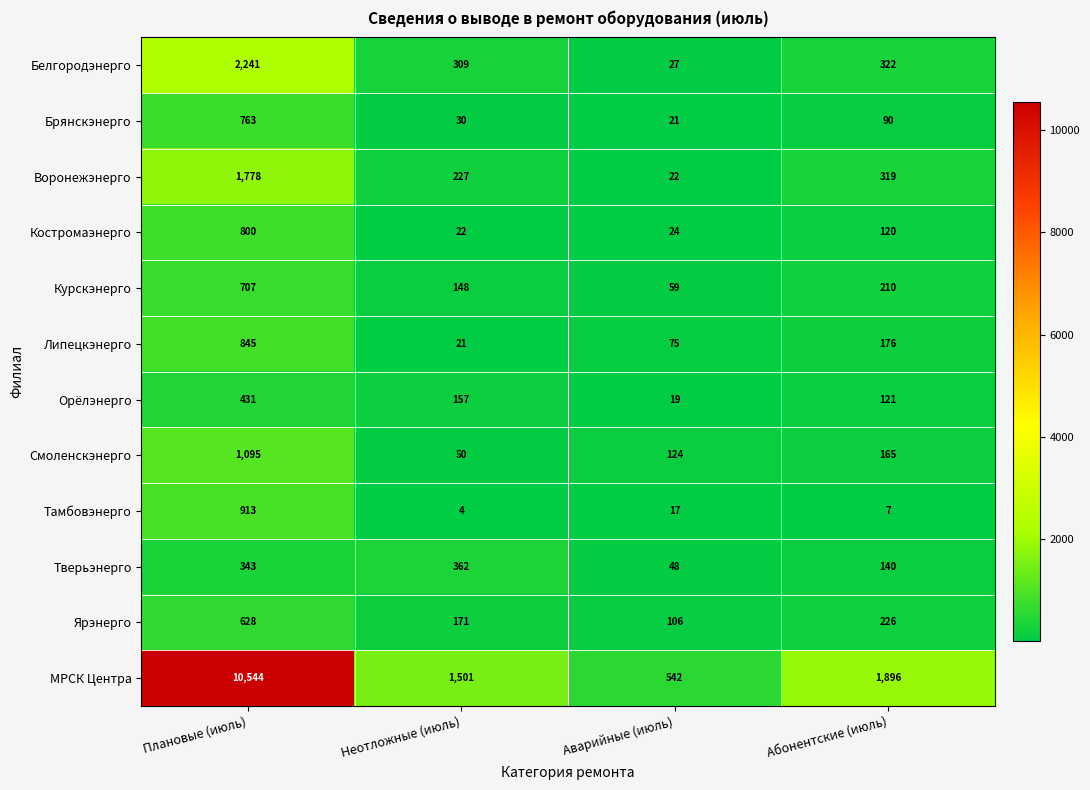

What is the lowest value of the Орёлэнерго series?

19